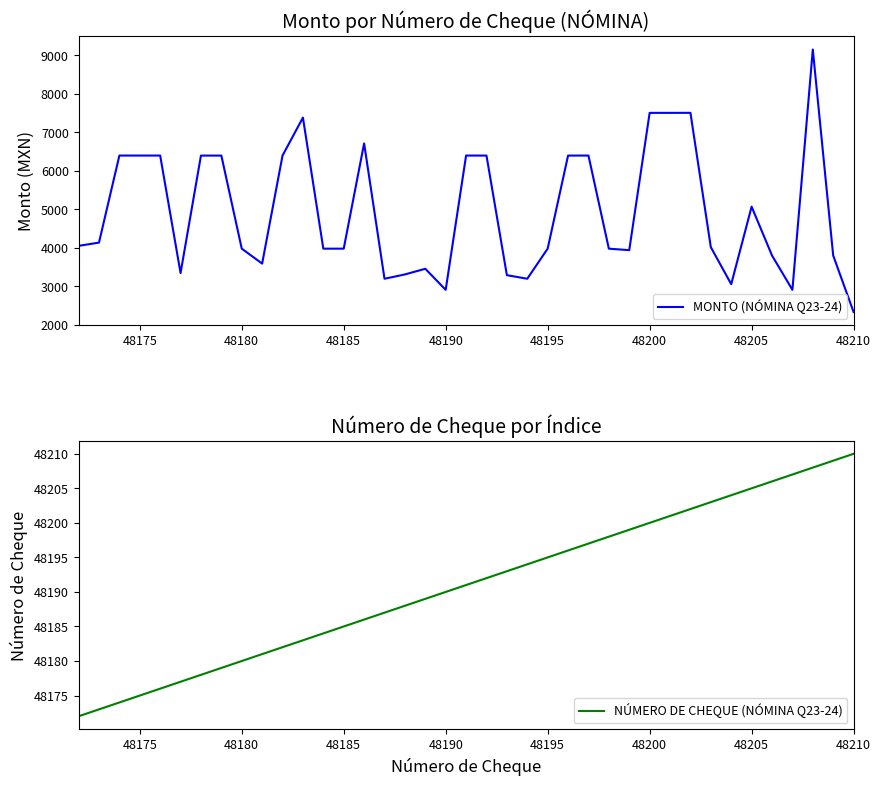

True or false: NÚMERO DE CHEQUE (NÓMINA Q23-24) and MONTO (NÓMINA Q23-24) intersect in this chart.

False